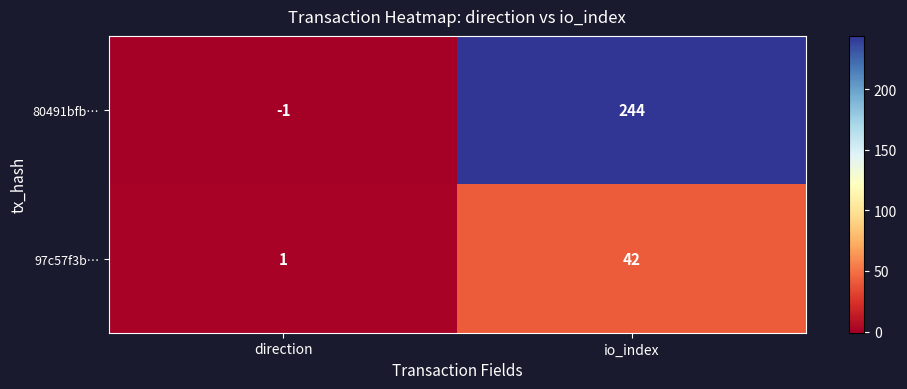

What is the sum of the 80491bfb… values at io_index and direction?

243